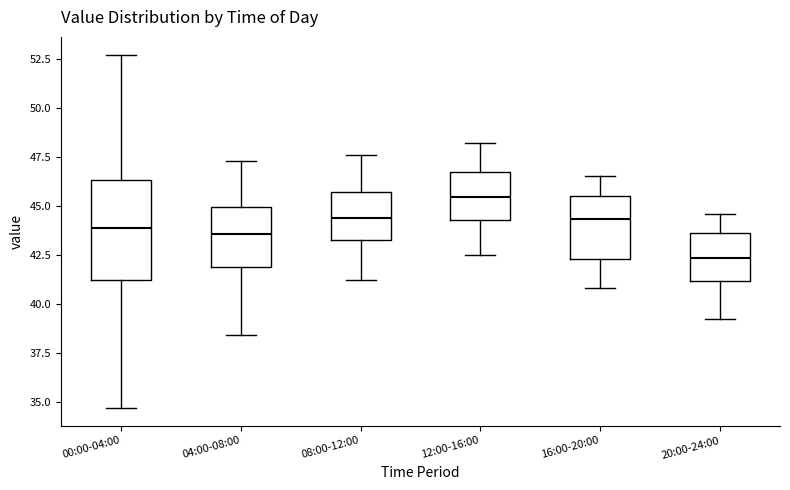

Reading left to right, transcribe this box plot: for each box, give where its median line is, the range the box spans, and where its two whiskers end, as read against the y-axis. The values are not printed on the chart, so give them approximately, as read against the axis.

00:00-04:00: median 44.0, box 41.0 to 46.5, whiskers 34.5 to 52.5
04:00-08:00: median 43.5, box 42.0 to 45.0, whiskers 38.5 to 47.5
08:00-12:00: median 44.5, box 43.5 to 45.5, whiskers 41.0 to 47.5
12:00-16:00: median 45.5, box 44.5 to 46.5, whiskers 42.5 to 48.0
16:00-20:00: median 44.5, box 42.5 to 45.5, whiskers 41.0 to 46.5
20:00-24:00: median 42.5, box 41.0 to 43.5, whiskers 39.0 to 44.5